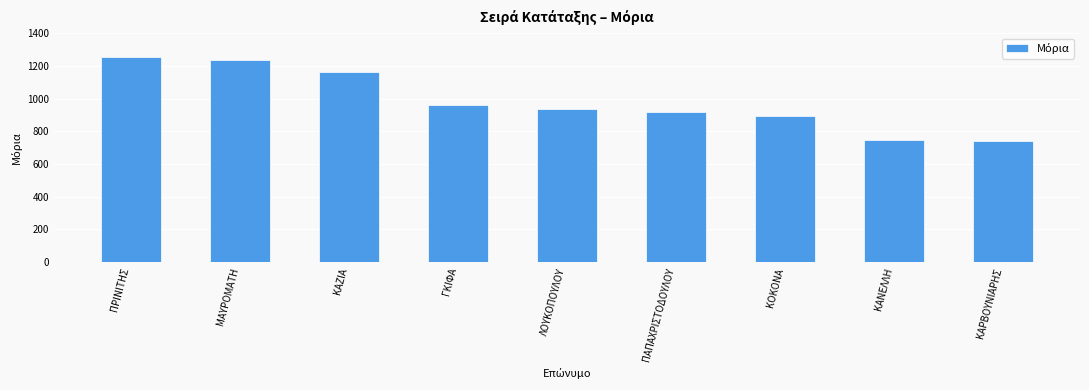

How many data points are less than 934?

4